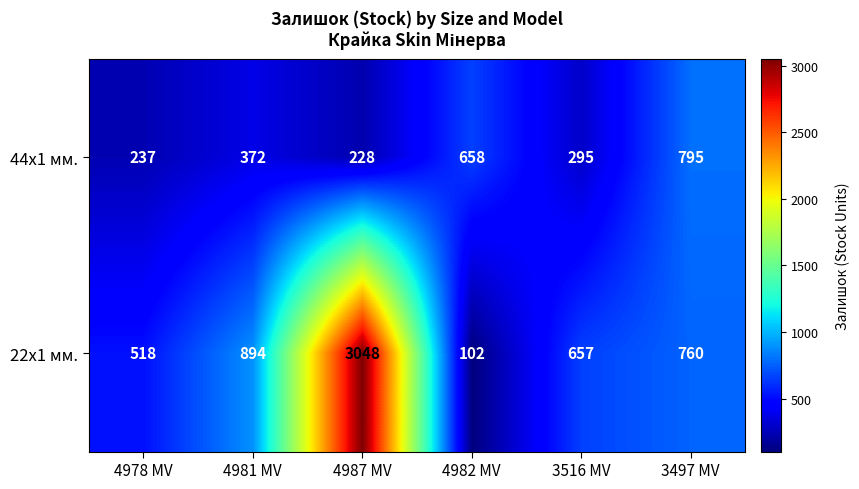

How many values in the 22x1 мм. series are below 760?

3